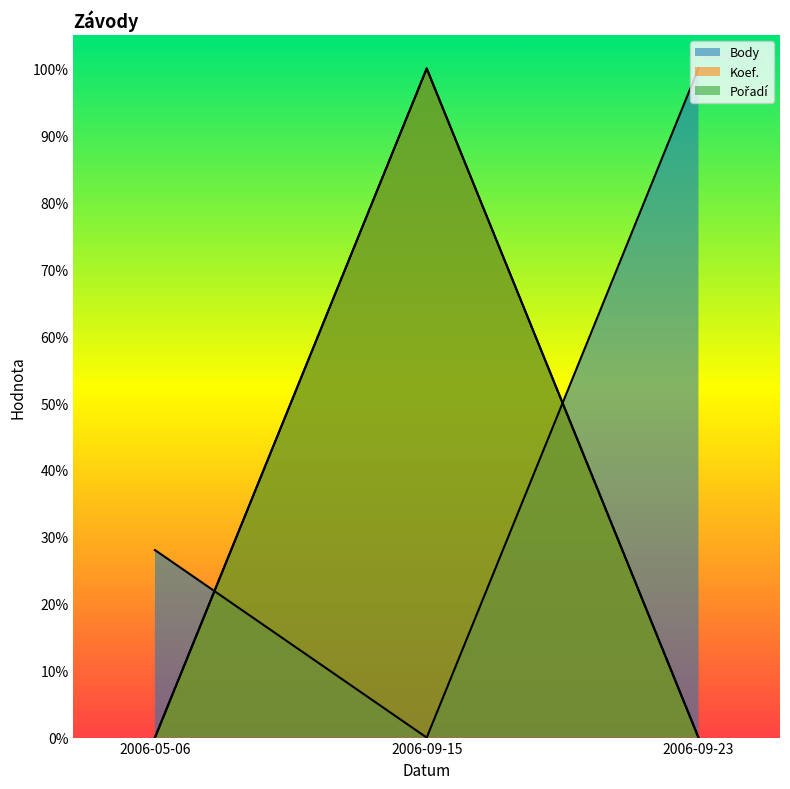

Rank the series at 2006-09-15 from highest to lowest value.

Pořadí, Koef., Body